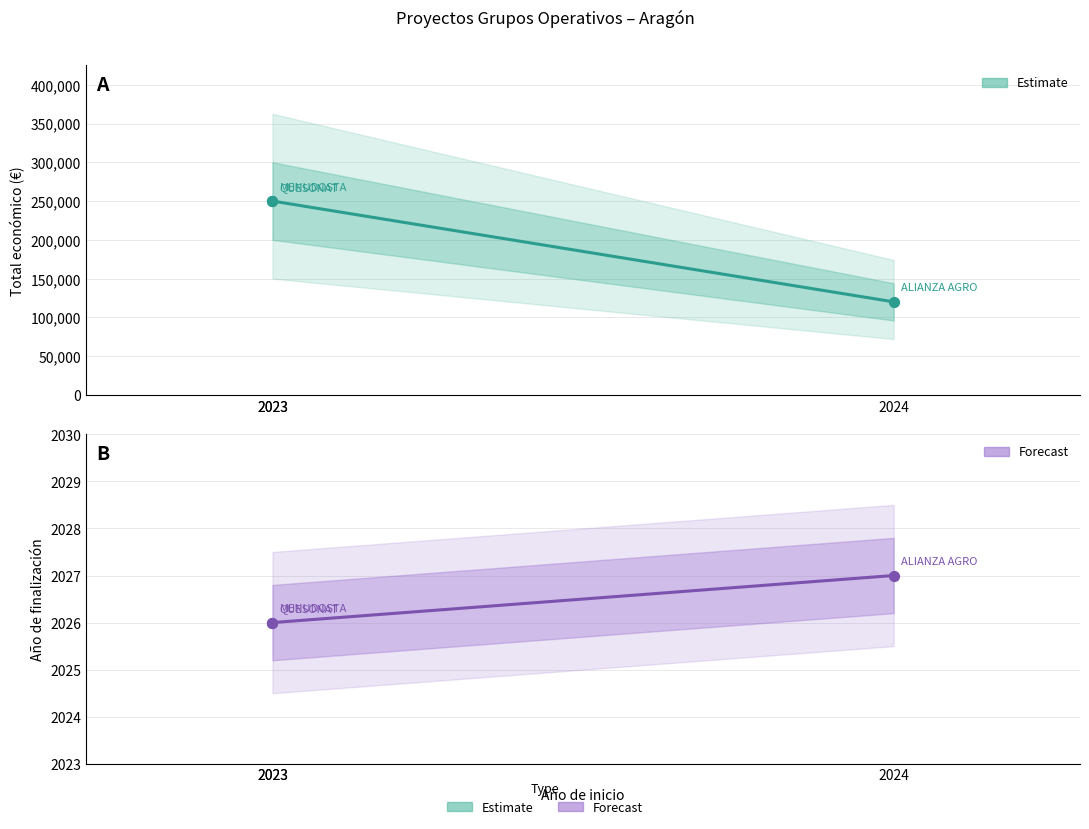

Which series reaches the maximum Y coordinate?

Total económico